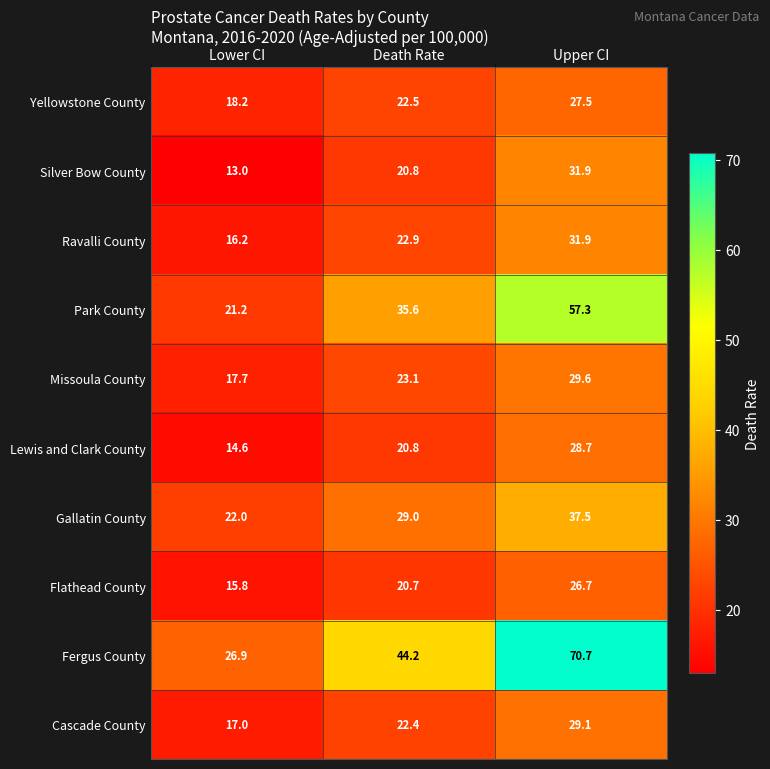

What is the difference between the Flathead County values at Lower CI and Upper CI?

10.9